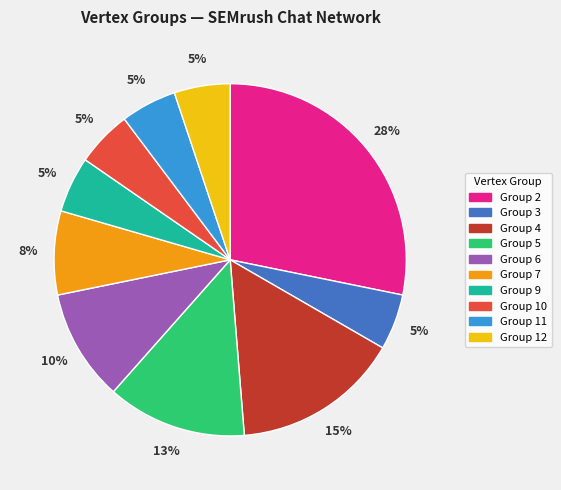

Is there any slice that represents more than half of the pie?

No